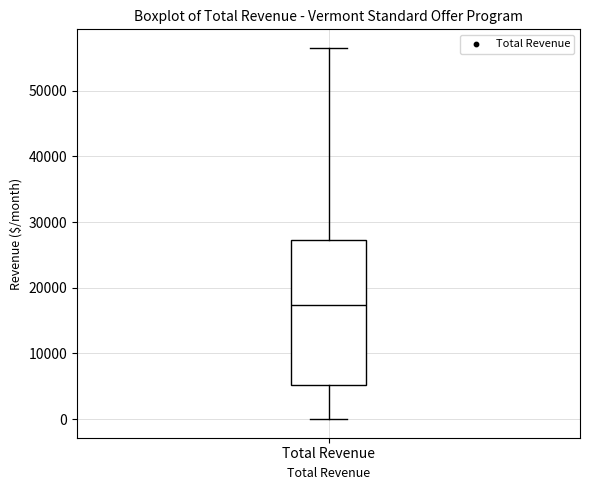

Transcribe this box plot: give where the median line is, the range the box spans, and where the two whiskers end, as read against the y-axis. The values are not printed on the chart, so give them approximately, as read against the axis.

median 17000, box 5000 to 27000, whiskers 0 to 57000